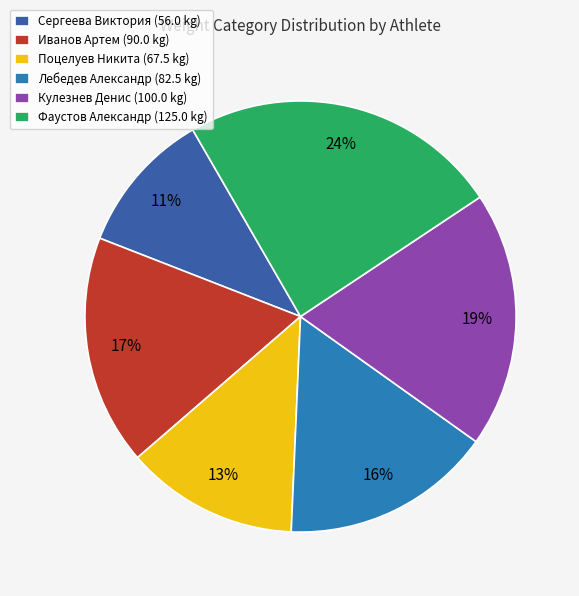

Which category has the smallest portion of the pie?

Сергеева Виктория